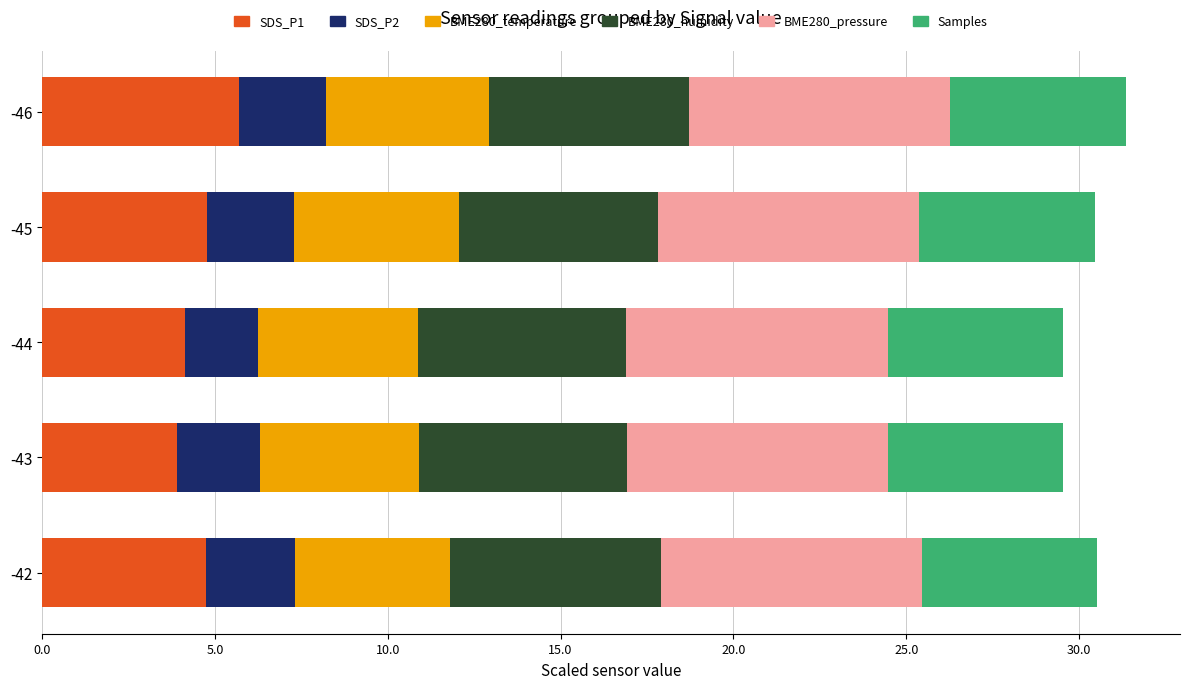

The value of SDS_P1 at -43 is 3.9. True or false?

True